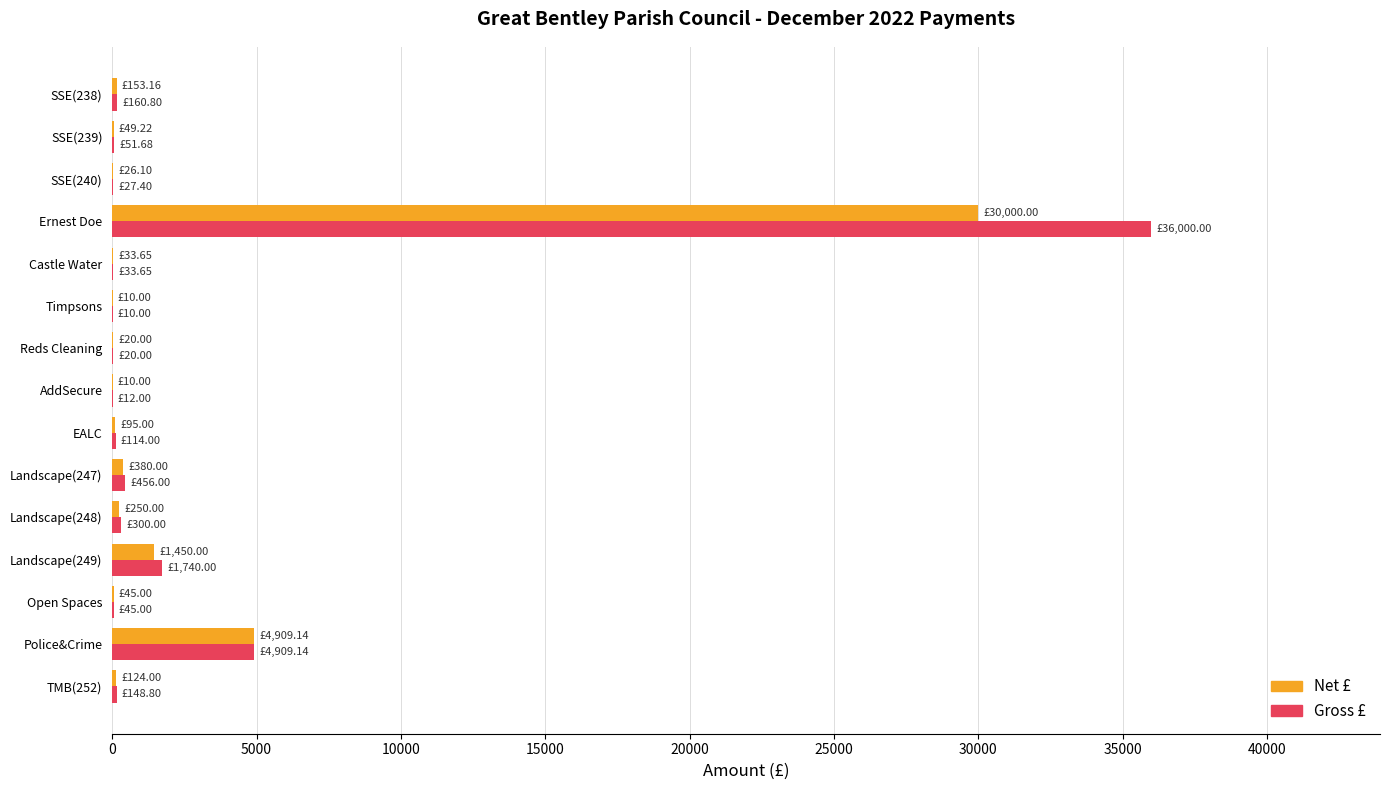

What is the sum of all Gross £ values?

44028.5